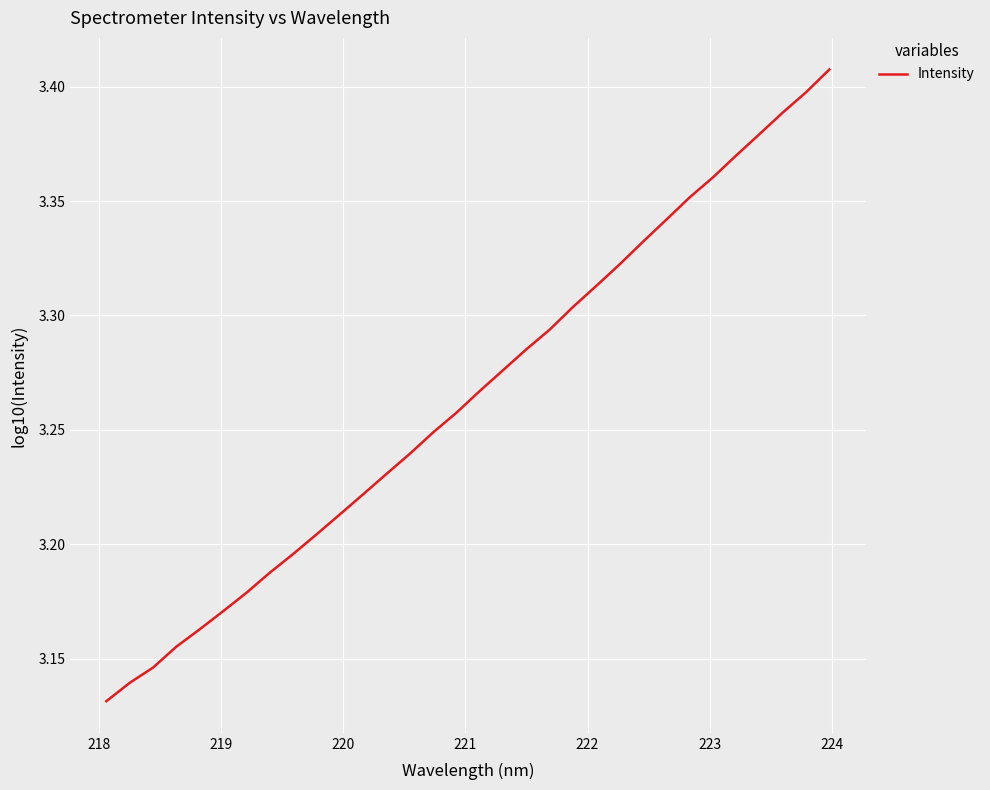

What is the difference between the maximum and minimum values?

0.3